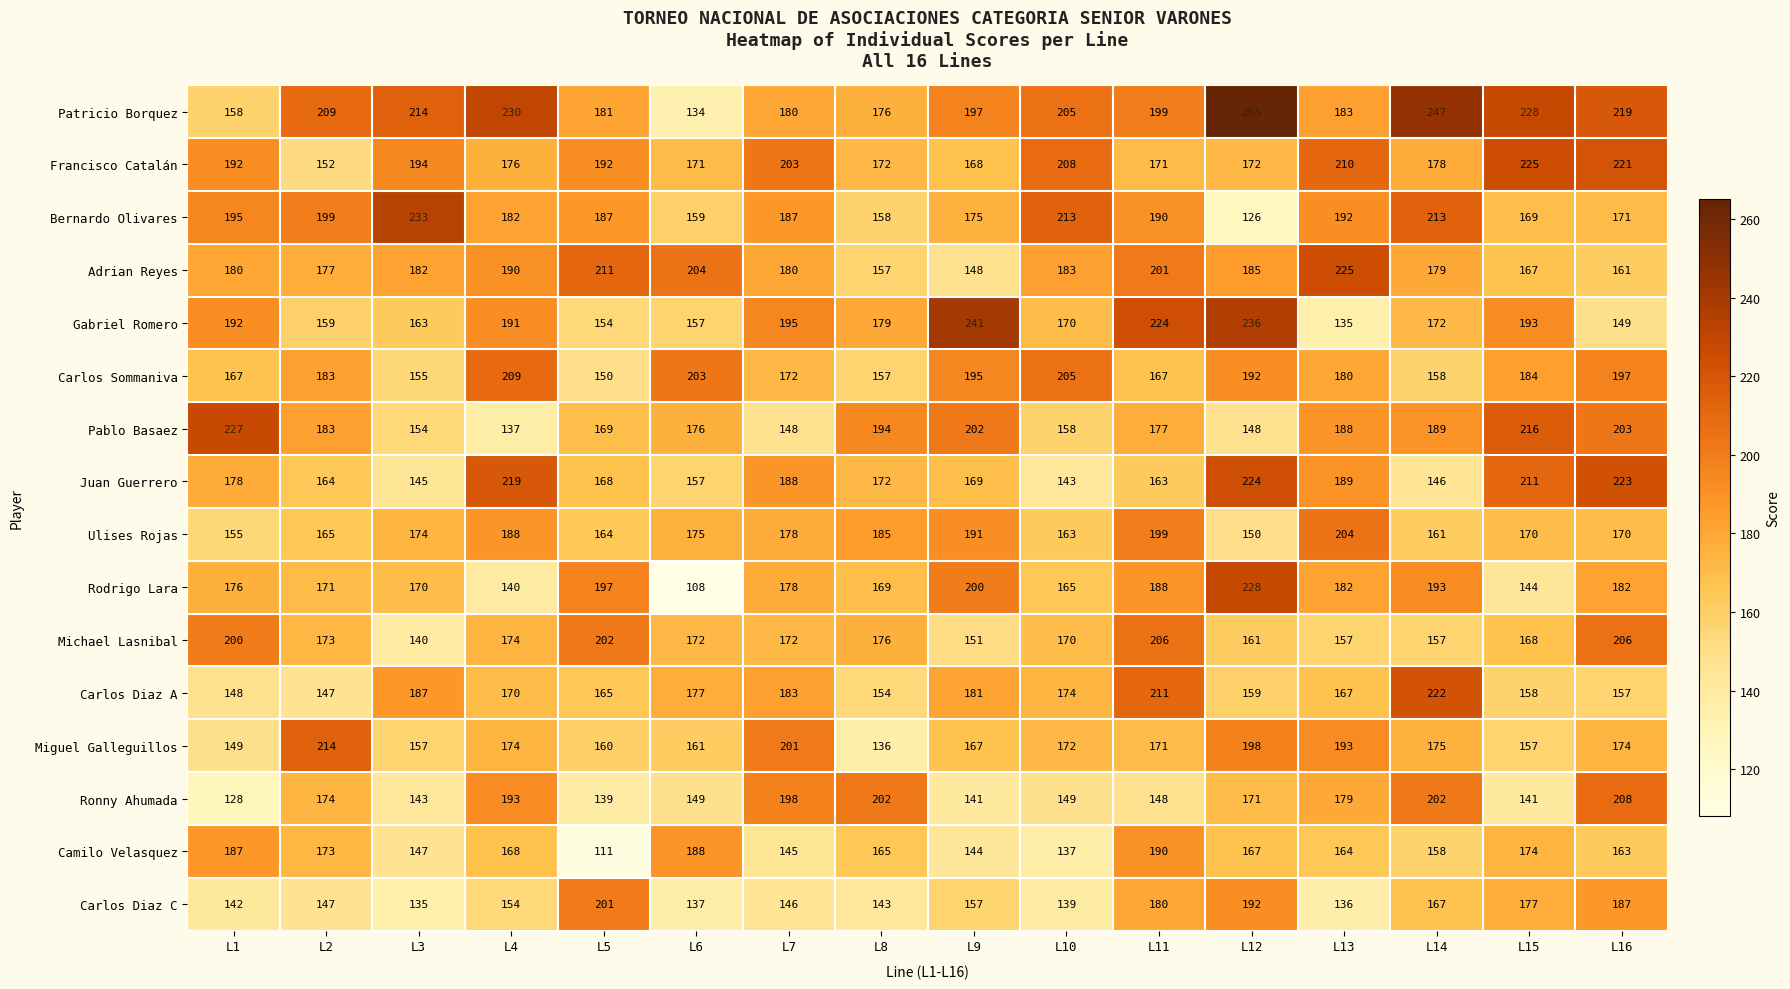

Rank the series at L13 from lowest to highest value.

Gabriel Romero, Carlos Diaz C, Michael Lasnibal, Camilo Velasquez, Carlos Diaz A, Ronny Ahumada, Carlos Sommaniva, Rodrigo Lara, Patricio Borquez, Pablo Basaez, Juan Guerrero, Bernardo Olivares, Miguel Galleguillos, Ulises Rojas, Francisco Catalán, Adrian Reyes